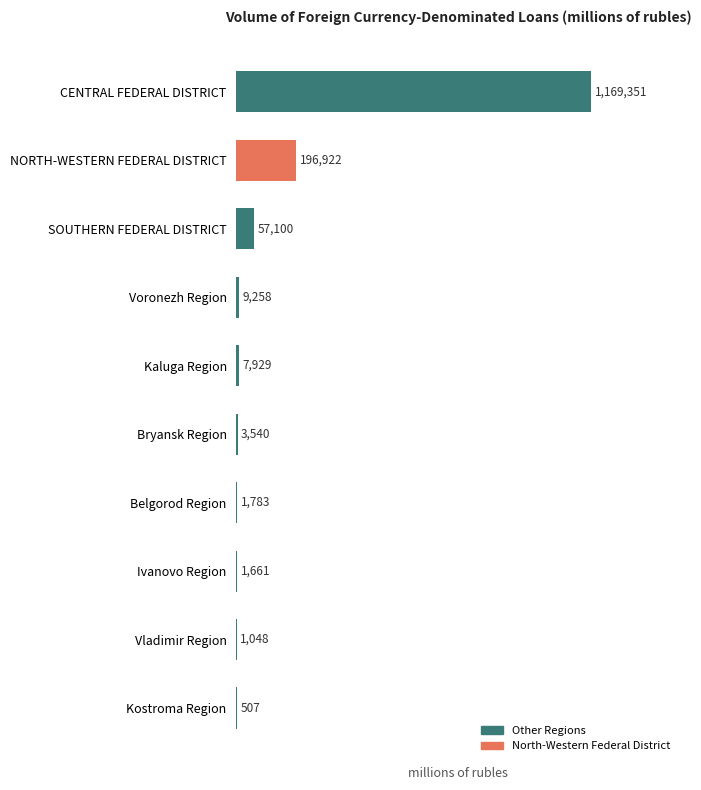

What is the sum of all values?

1449099